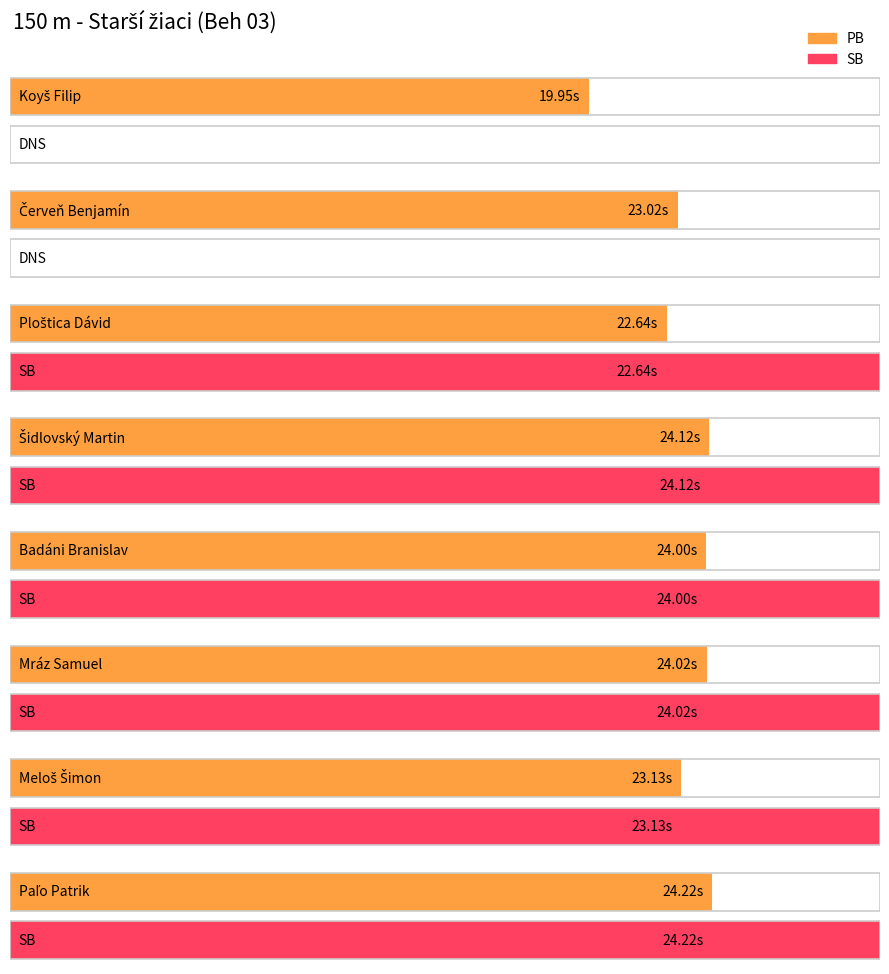

List the labels in order of PB value, largest first.

Paľo Patrik, Šidlovský Martin, Mráz Samuel, Badáni Branislav, Meloš Šimon, Červeň Benjamín, Ploštica Dávid, Koyš Filip